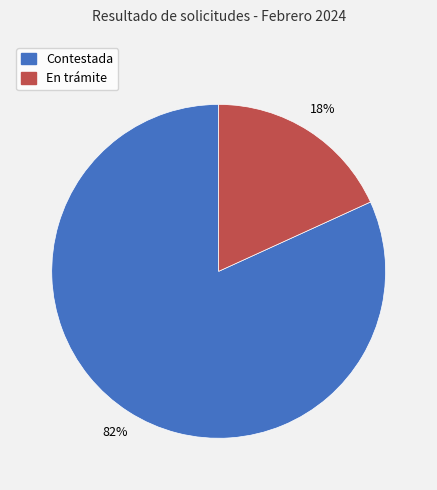

How many segments does this pie chart have?

2